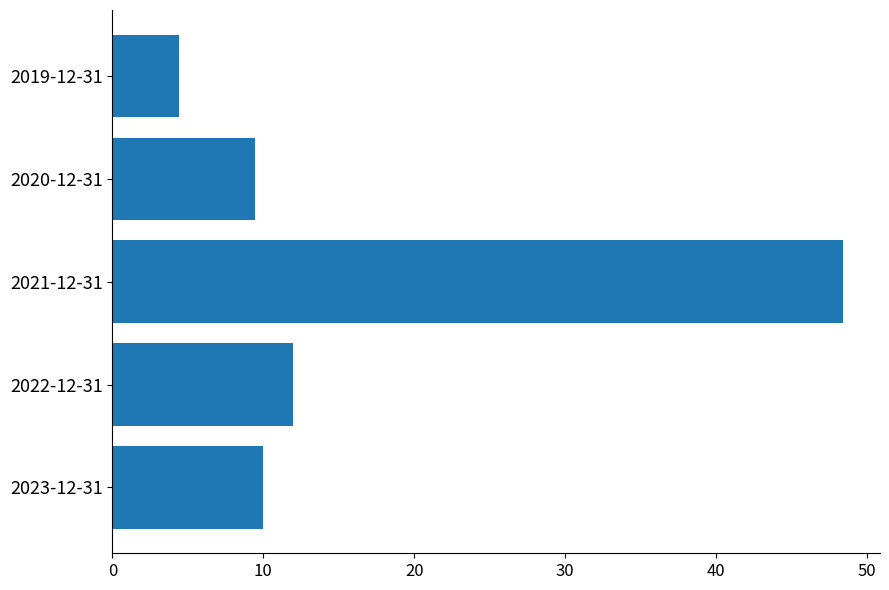

List the labels in order of value, smallest first.

2019-12-31, 2020-12-31, 2023-12-31, 2022-12-31, 2021-12-31